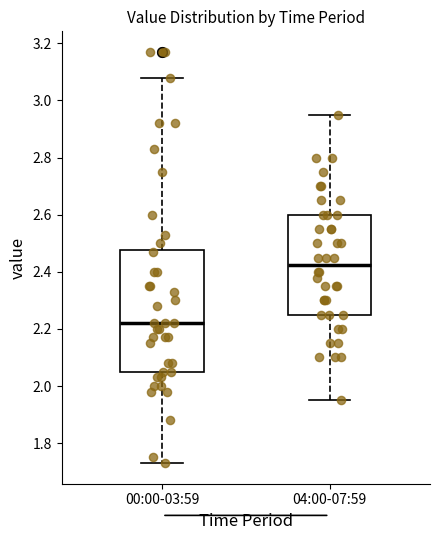

Reading left to right, read every box against the y-axis: the position of its median line, the range the box covers, and the ends of its whiskers. The values are not printed on the chart, so give them approximately, as read against the axis.

00:00-03:59: median 2.22, box 2.06 to 2.48, whiskers 1.74 to 3.08
04:00-07:59: median 2.42, box 2.26 to 2.60, whiskers 1.96 to 2.96